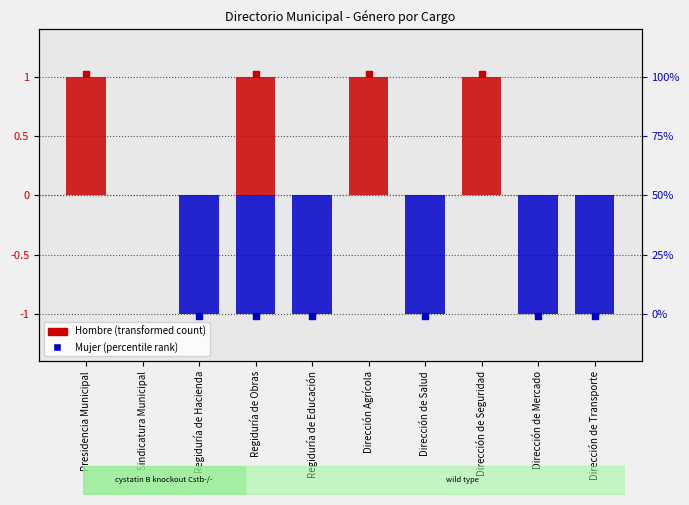

Which series has the largest Y range (max minus min)?

Hombre